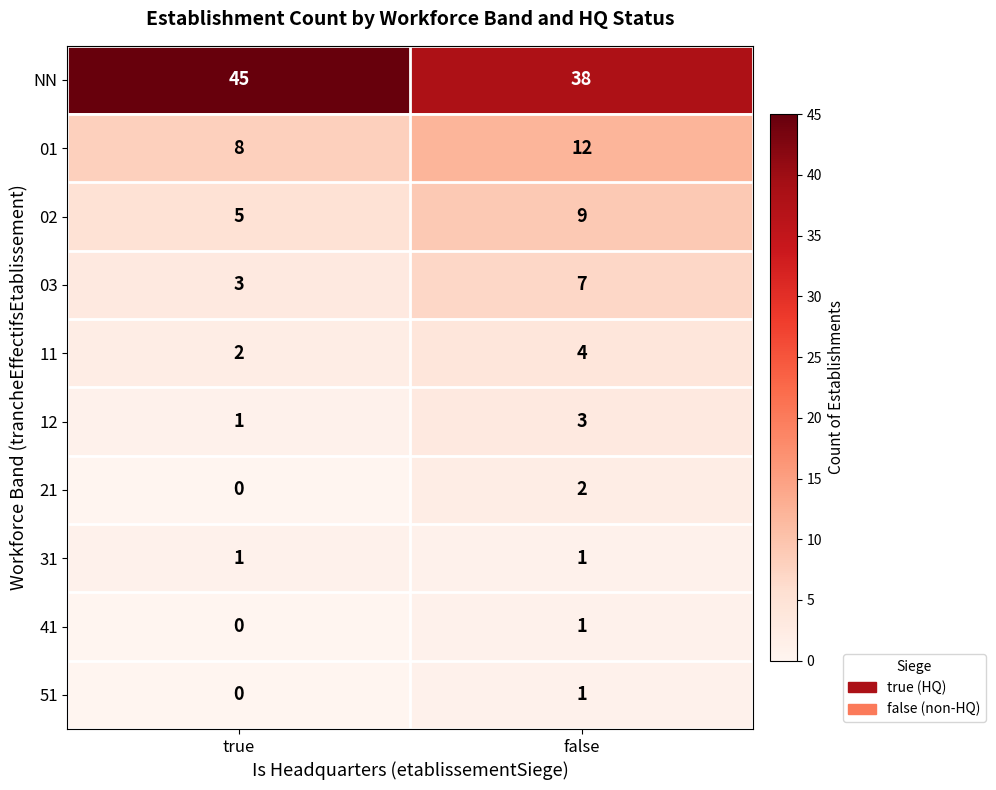

Is it true that NN equals 54 at false?

False